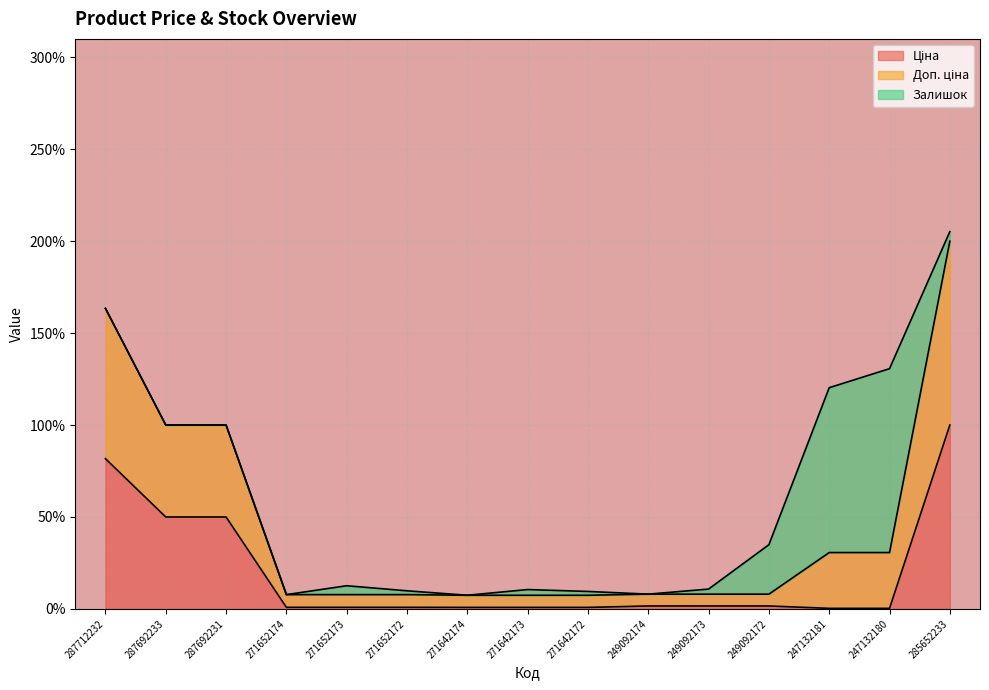

The value of Доп. ціна at 247132180 is 53.4. True or false?

False